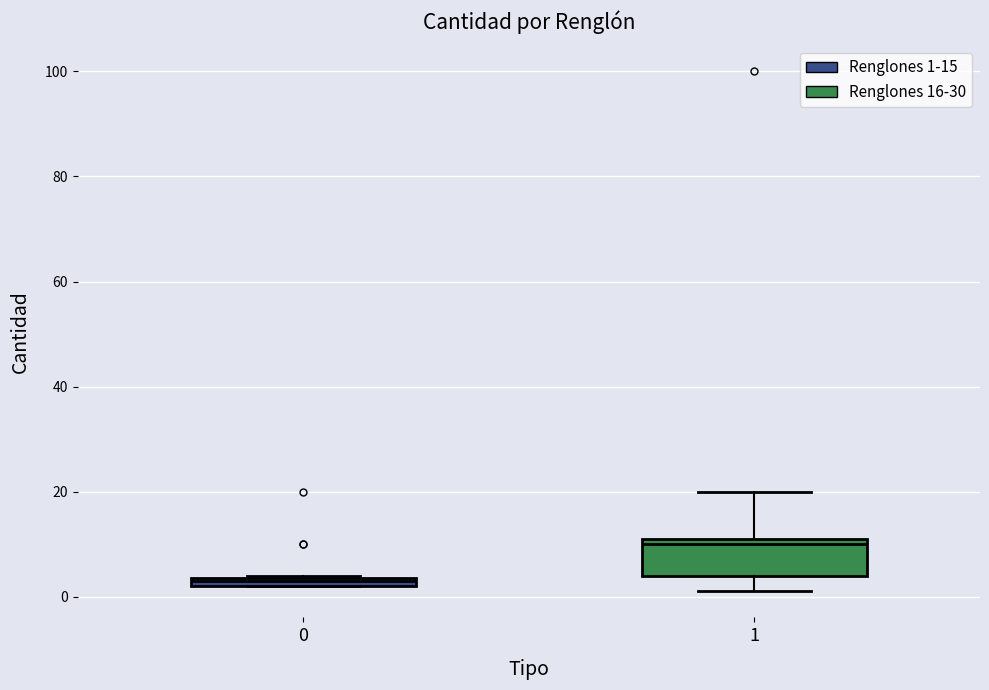

Which box has the lowest median line?

0